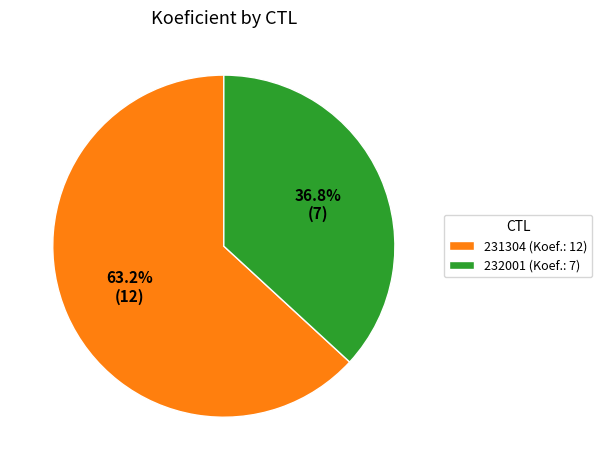

Count the number of slices in the pie.

2